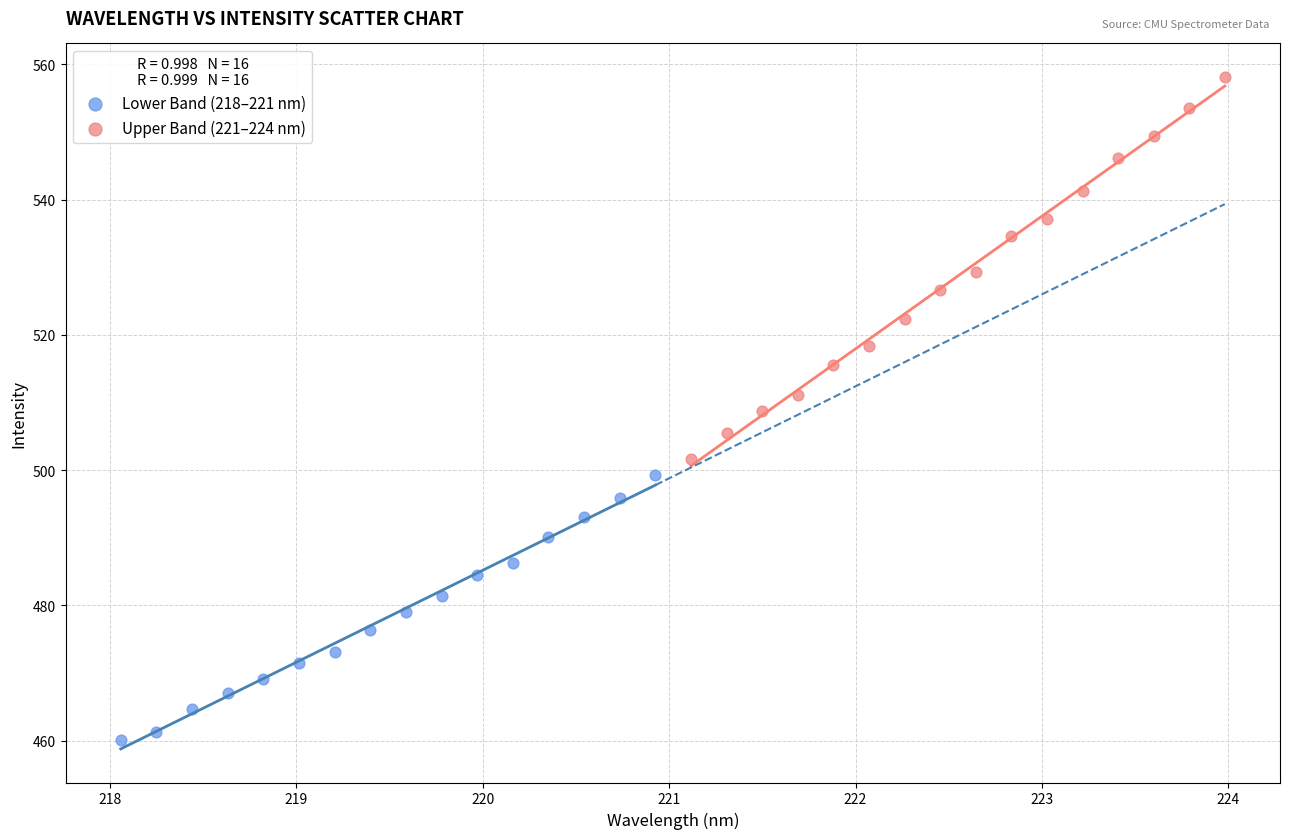

Which series contains the highest Y value?

Upper Band (221–224 nm)